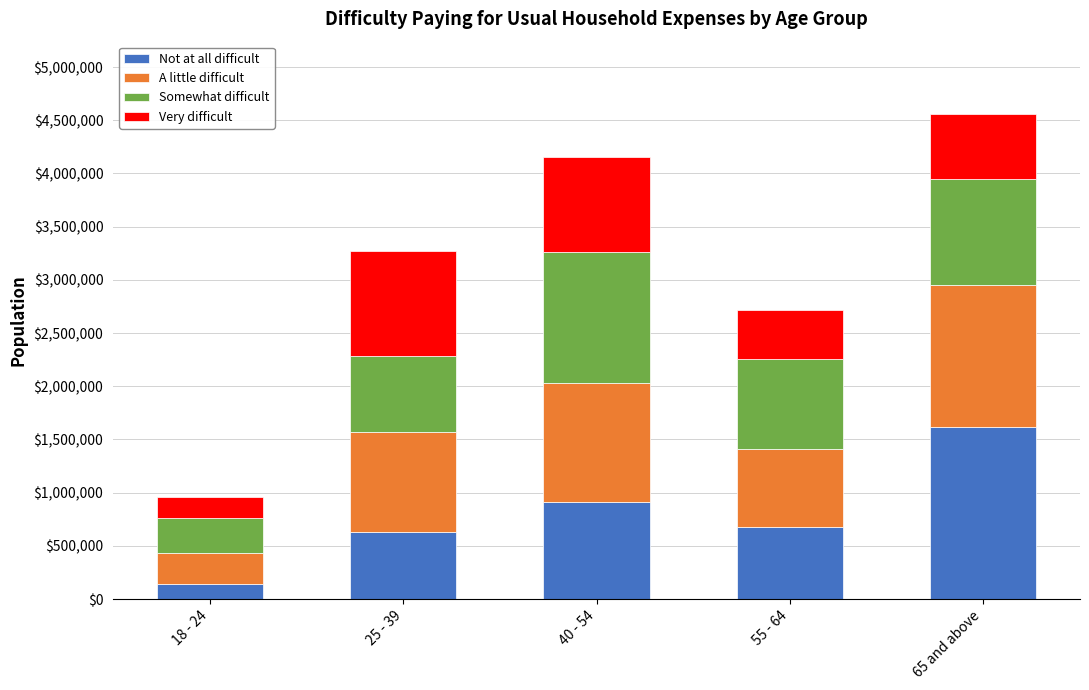

Reading right to left, list the values for the Not at all difficult series.

1618640	677740	907974	628651	138648